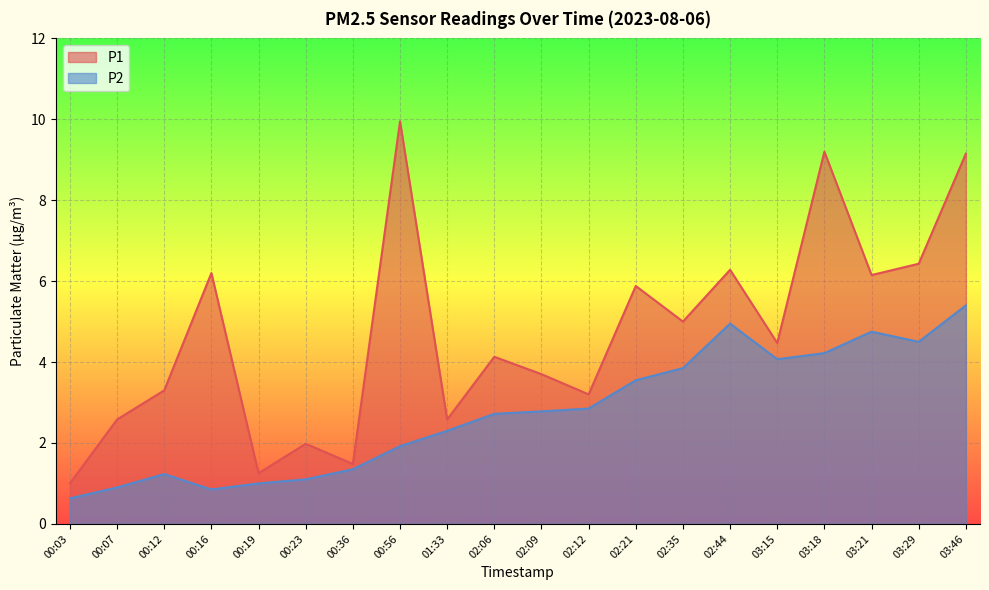

How many interior local valleys does the P1 series have?

7